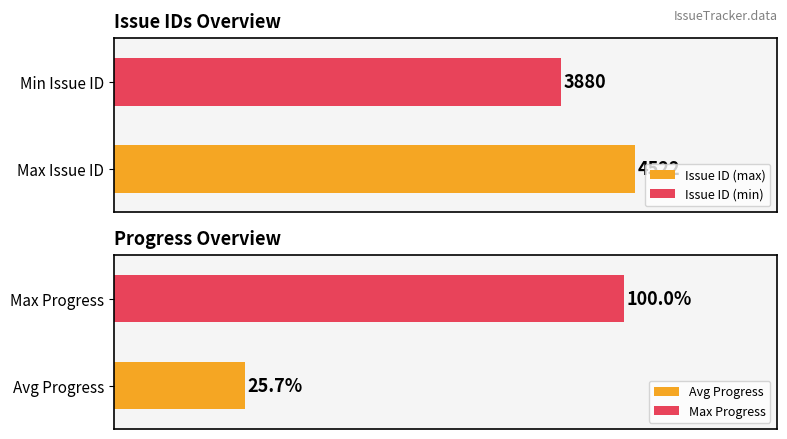

The chart shows a value of 7033 at 4512. True or false?

False